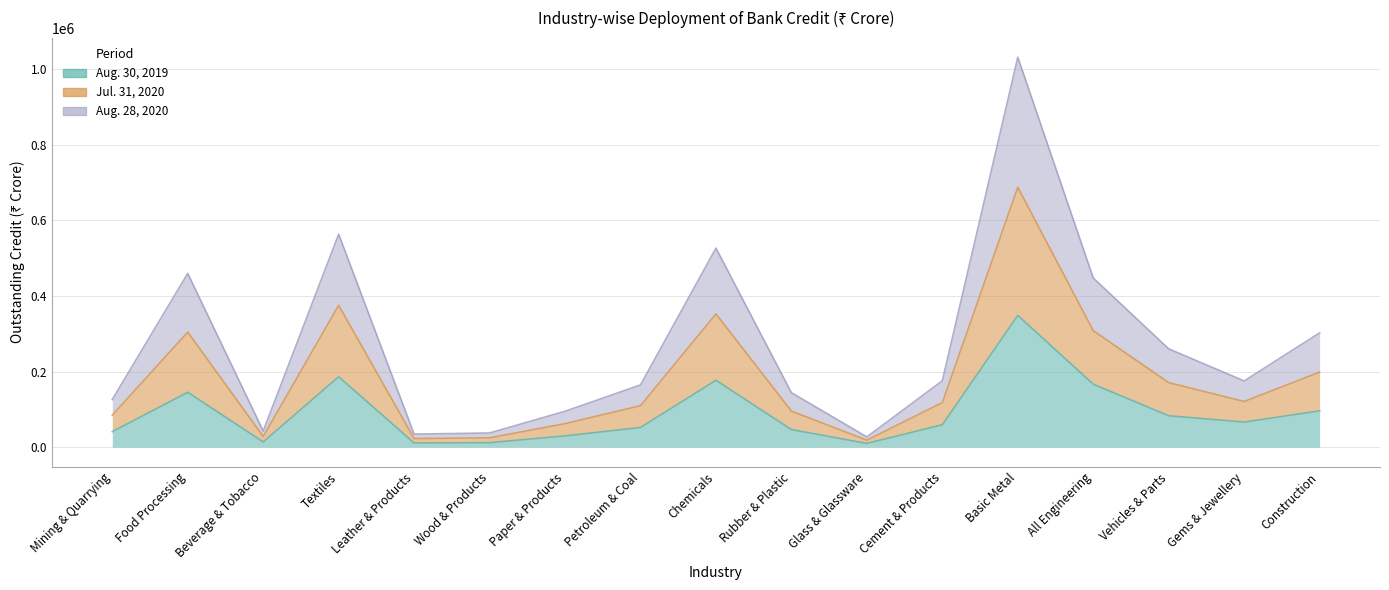

How many lines are shown in the chart?

3